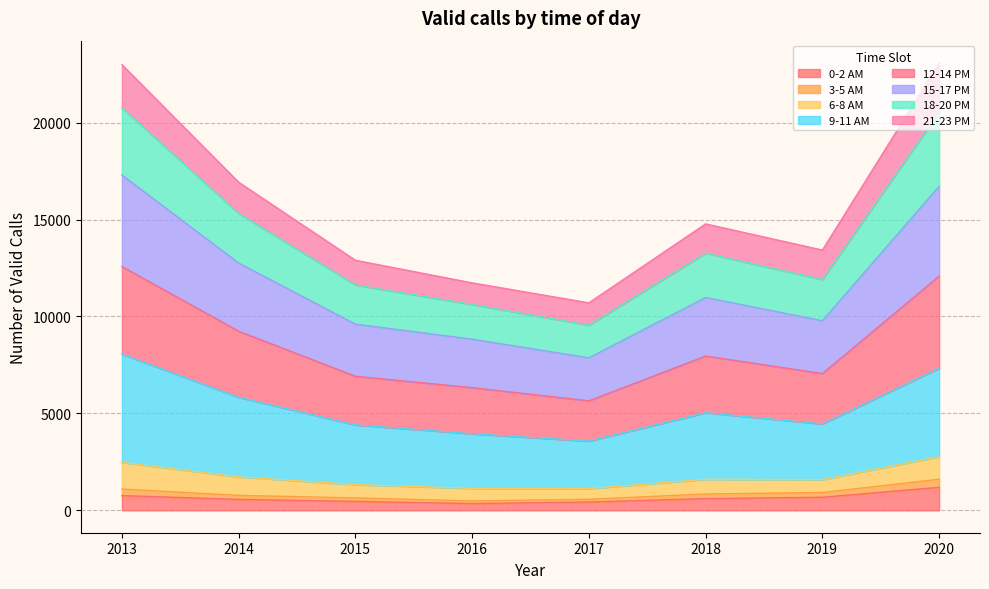

True or false: 12-14 PM and 18-20 PM cross at least once.

False